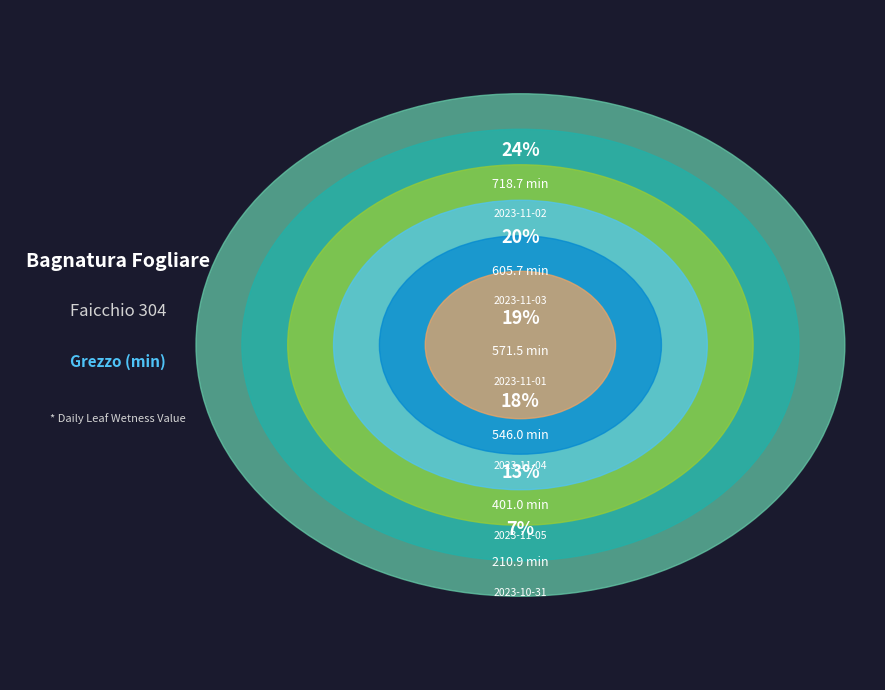

Rank the categories by value from highest to lowest.

2023-11-02, 2023-11-03, 2023-11-01, 2023-11-04, 2023-11-05, 2023-10-31